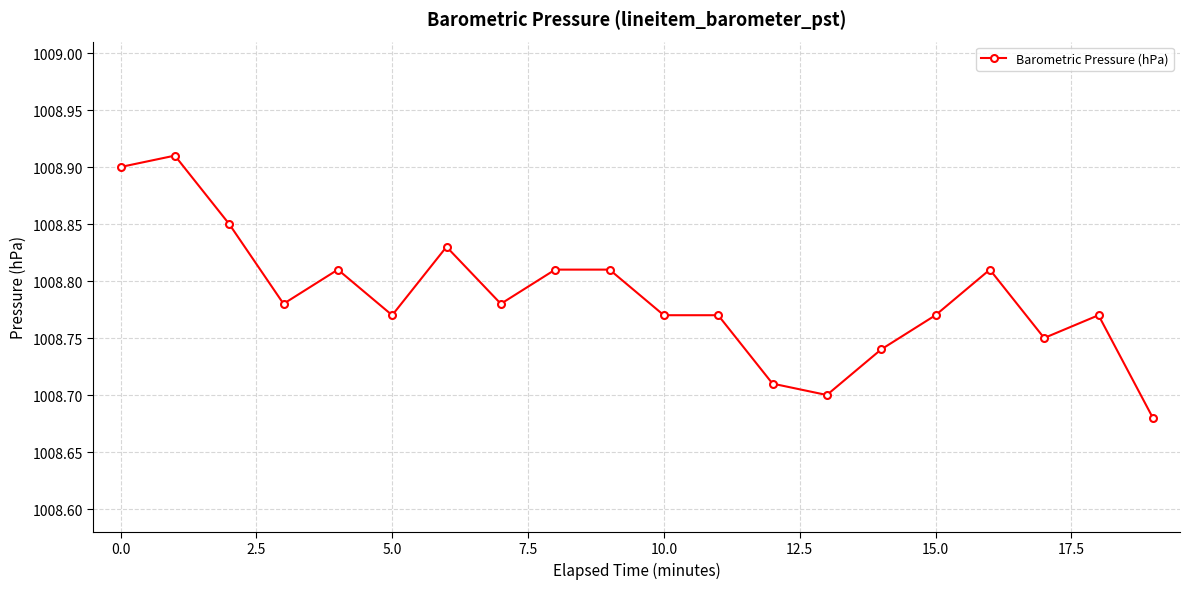

What is the sum of all values?

20175.7